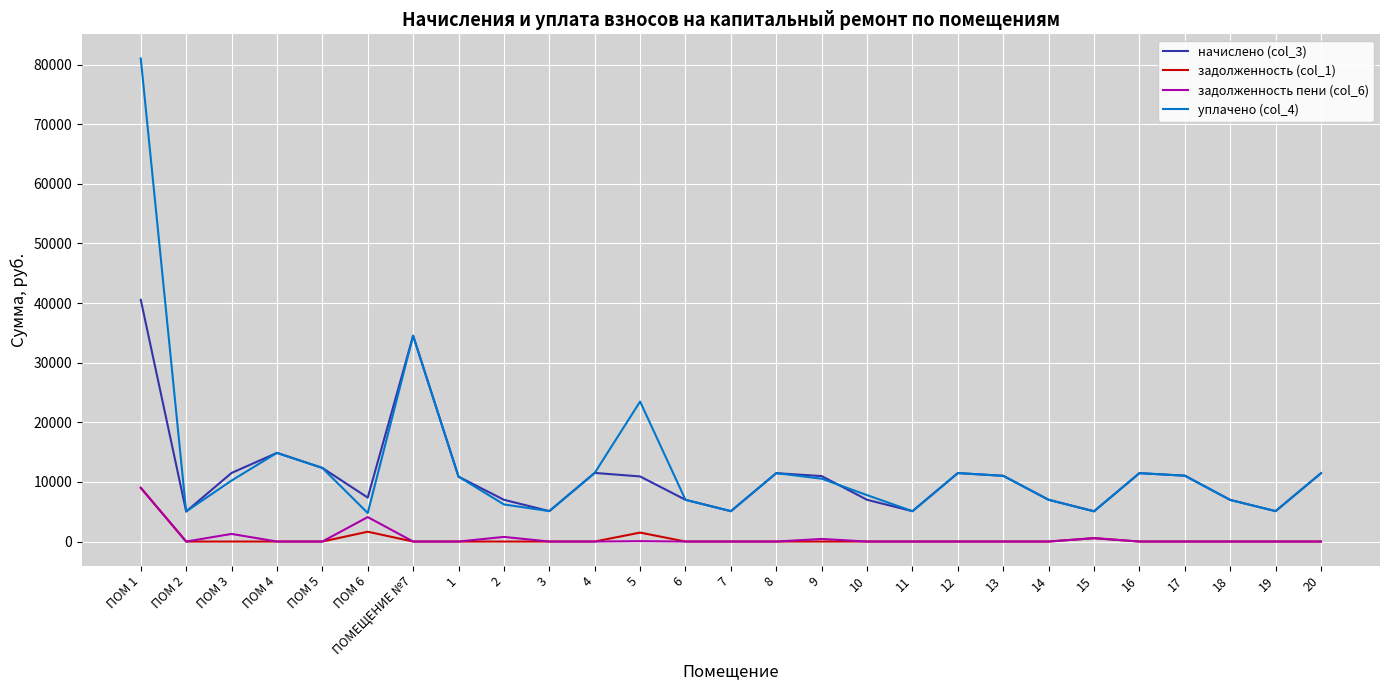

Which series has the widest spread of values?

уплачено (col_4)